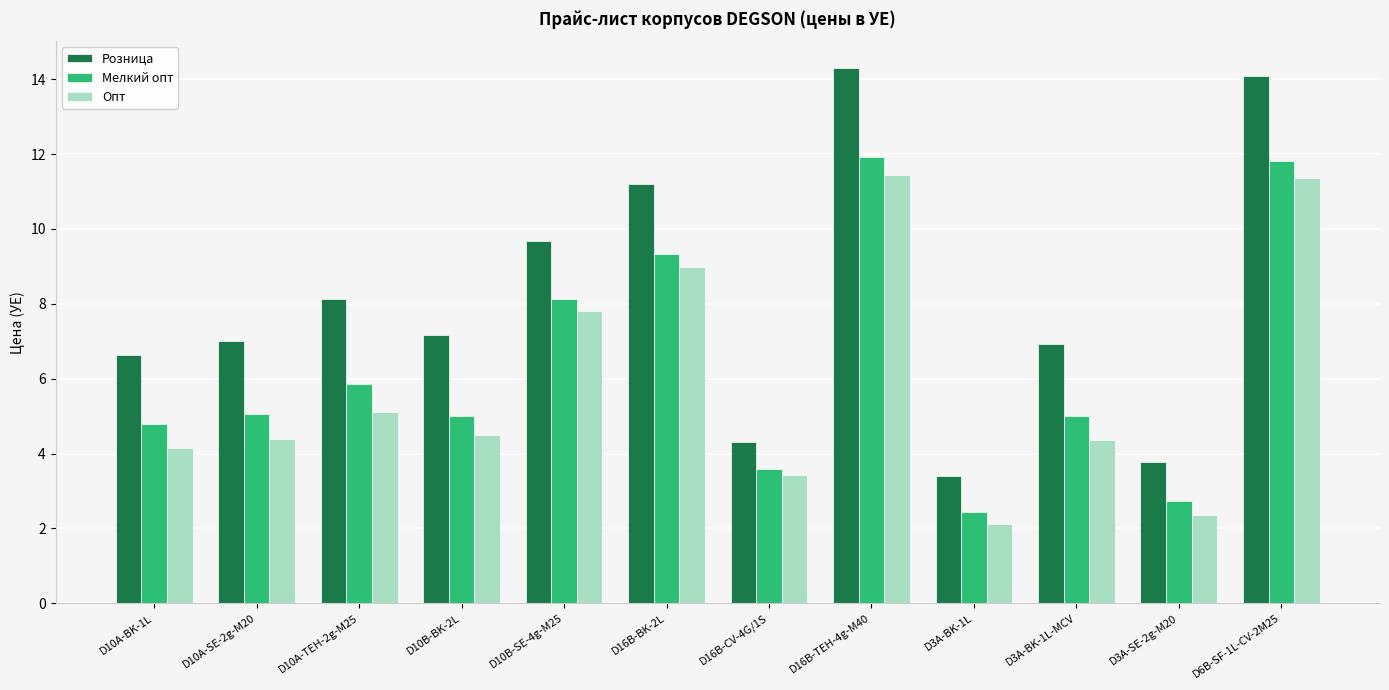

Which series has the largest total across all categories?

Розница